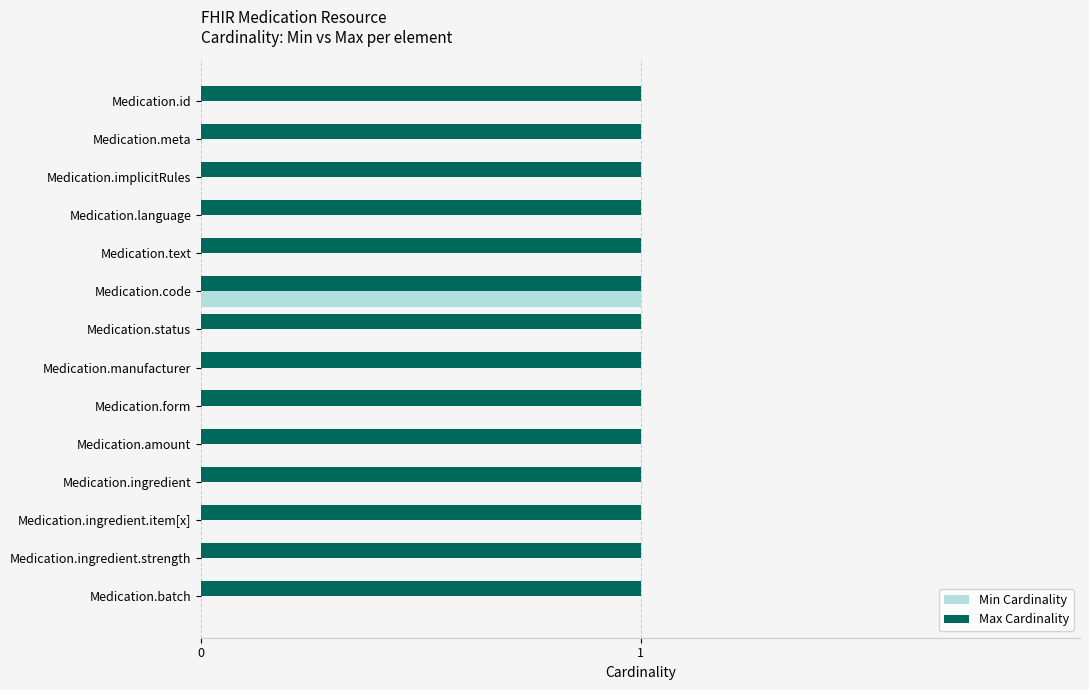

Count the number of data series in this chart.

2